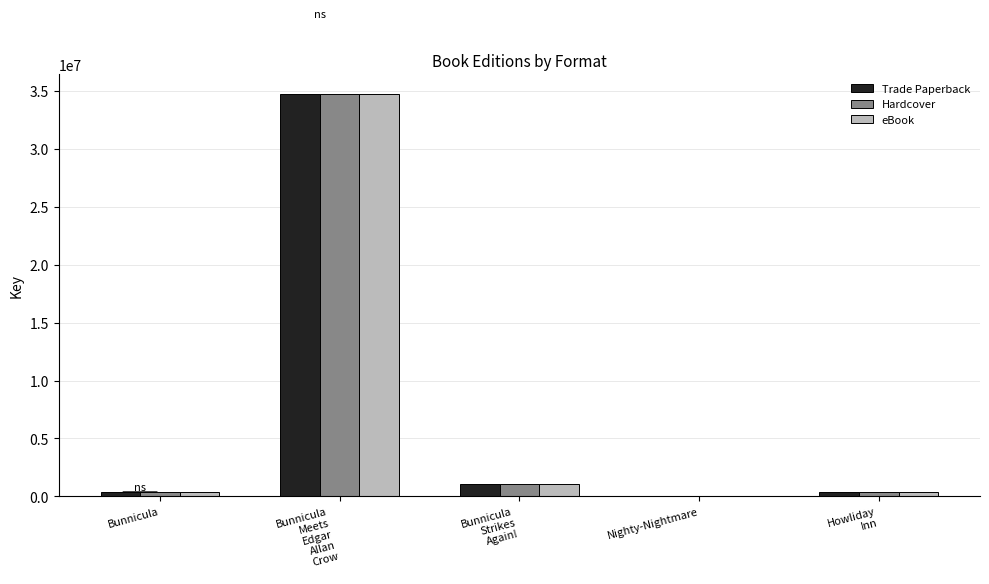

What is the maximum value shown in the chart?

34732792